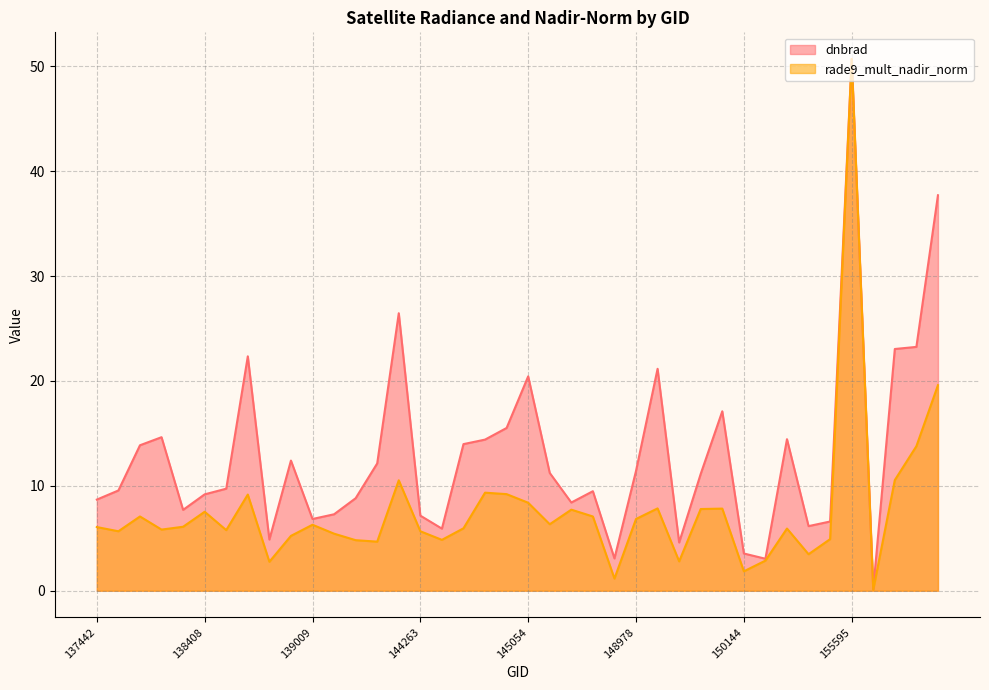

What is the difference between the dnbrad values at 145856 and 145266?

5.3